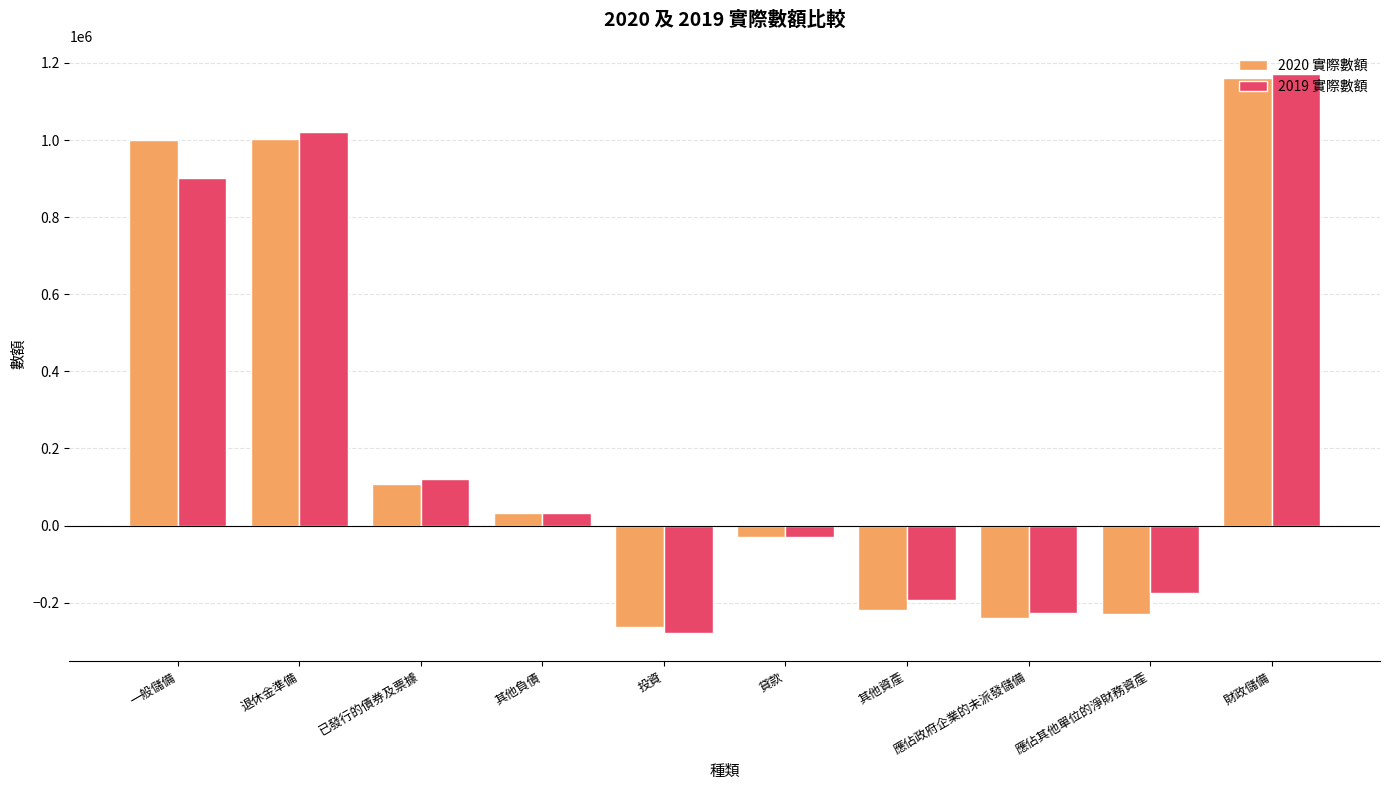

What is the value of the 2019 實際數額 bar at the 3rd from the left?

119797